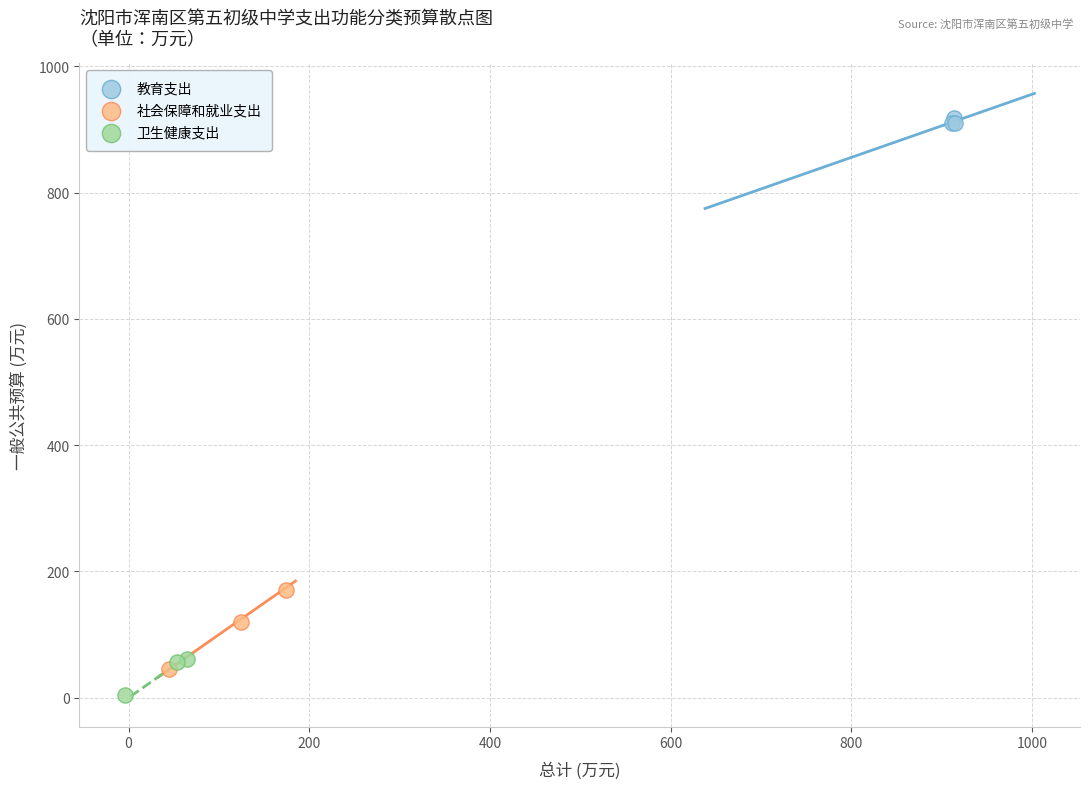

Which series has the largest Y range (max minus min)?

社会保障和就业支出